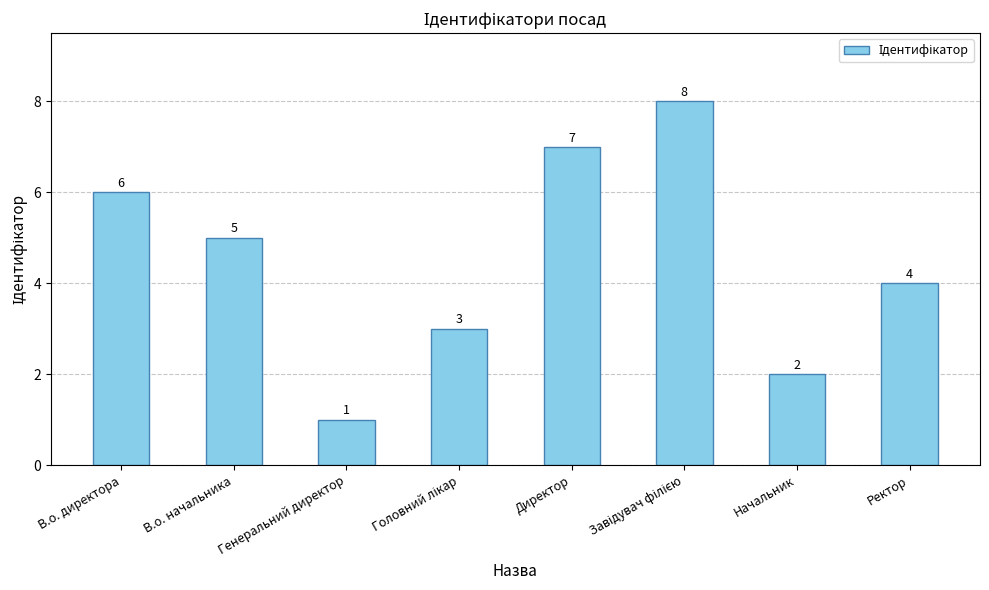

How many distinct data groups are displayed?

1